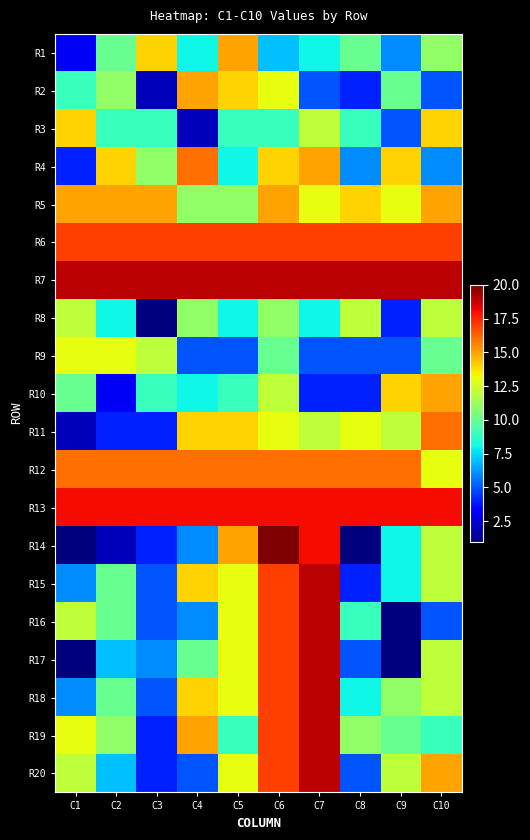

Rank the series at C1 from lowest to highest value.

R14, R17, R11, R1, R4, R15, R18, R2, R10, R8, R16, R20, R9, R19, R3, R5, R12, R6, R13, R7